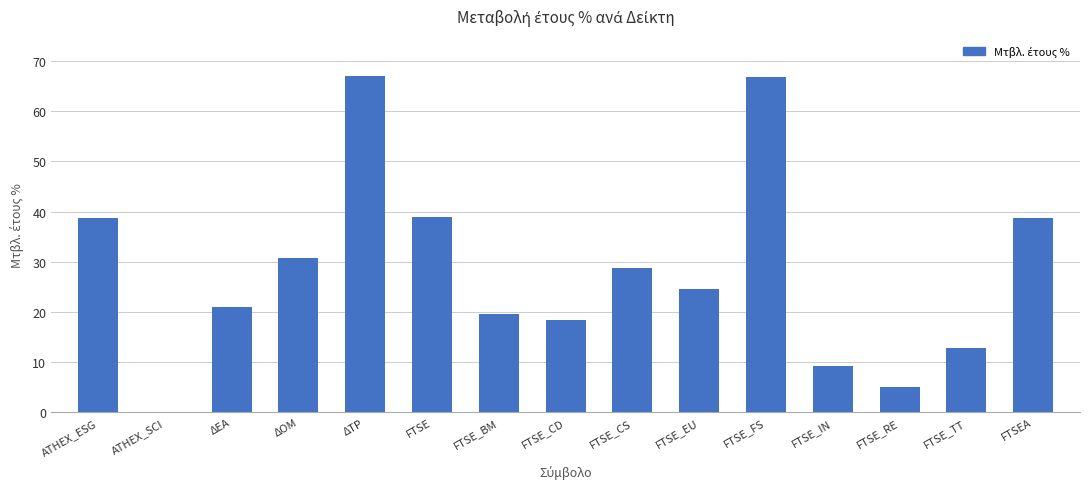

What is the greatest value displayed?

67.0